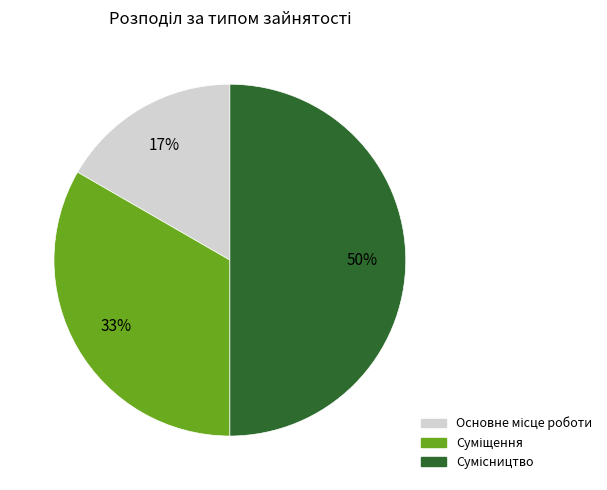

To the nearest percent, what is the difference between the largest and smallest slice percentages?

33%